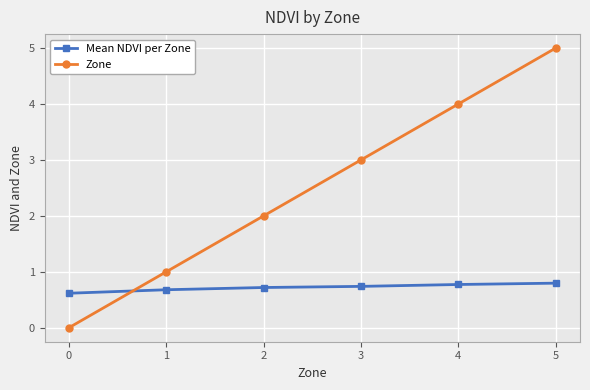

Is it true that Zone equals 1.3 at 1?

False